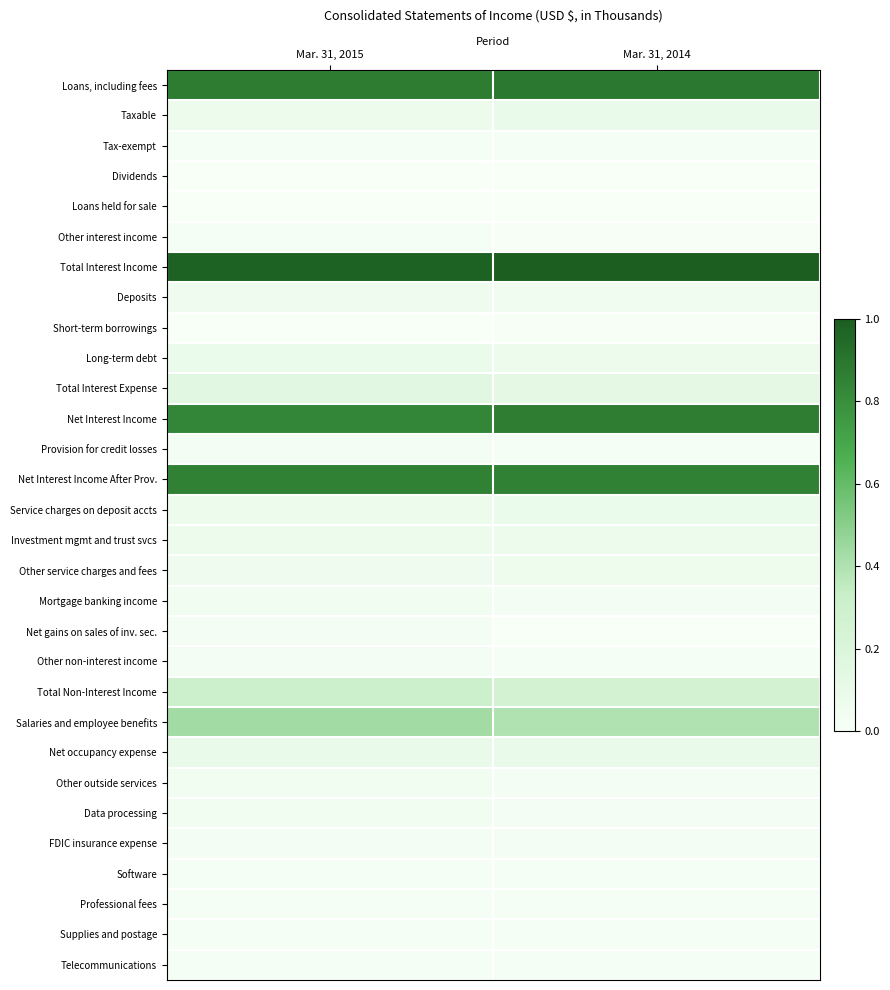

At how many categories does at least one series exceed 0?

2